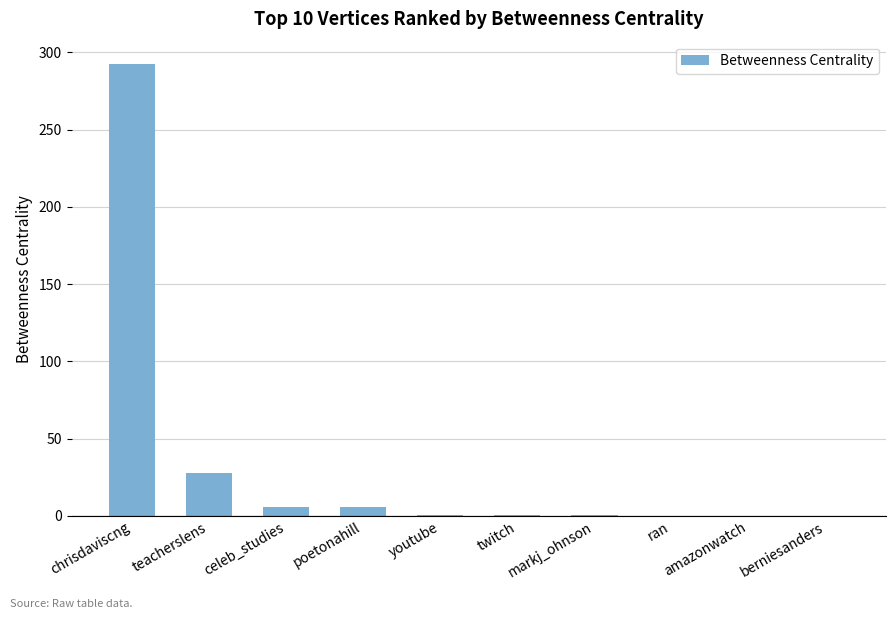

What is the change in value from chrisdaviscng to ran?

-292.3